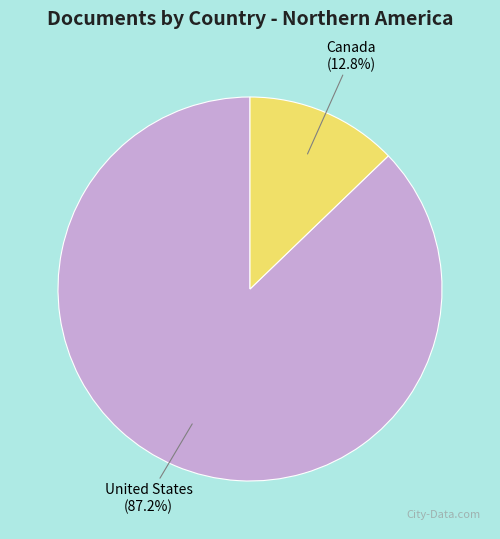

Does Canada account for over 50% of the chart?

No